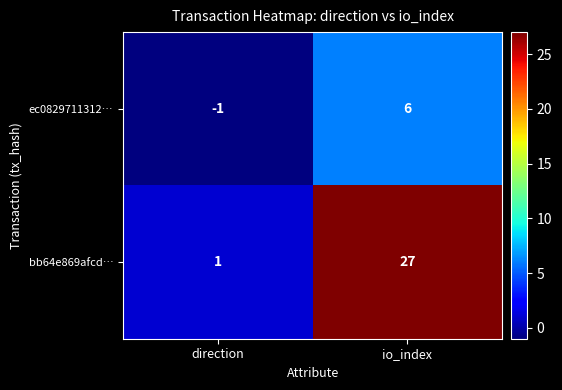

What is the difference between the highest and lowest values at io_index?

21